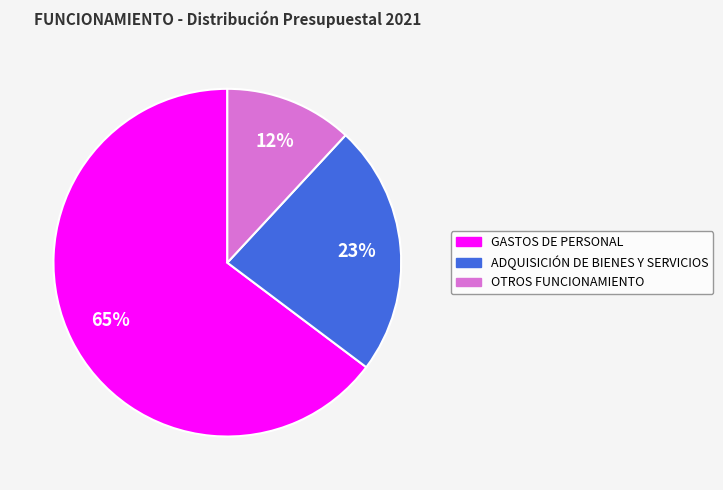

What is the ratio of the value at OTROS FUNCIONAMIENTO to the value at ADQUISICIÓN DE BIENES Y SERVICIOS?

0.5